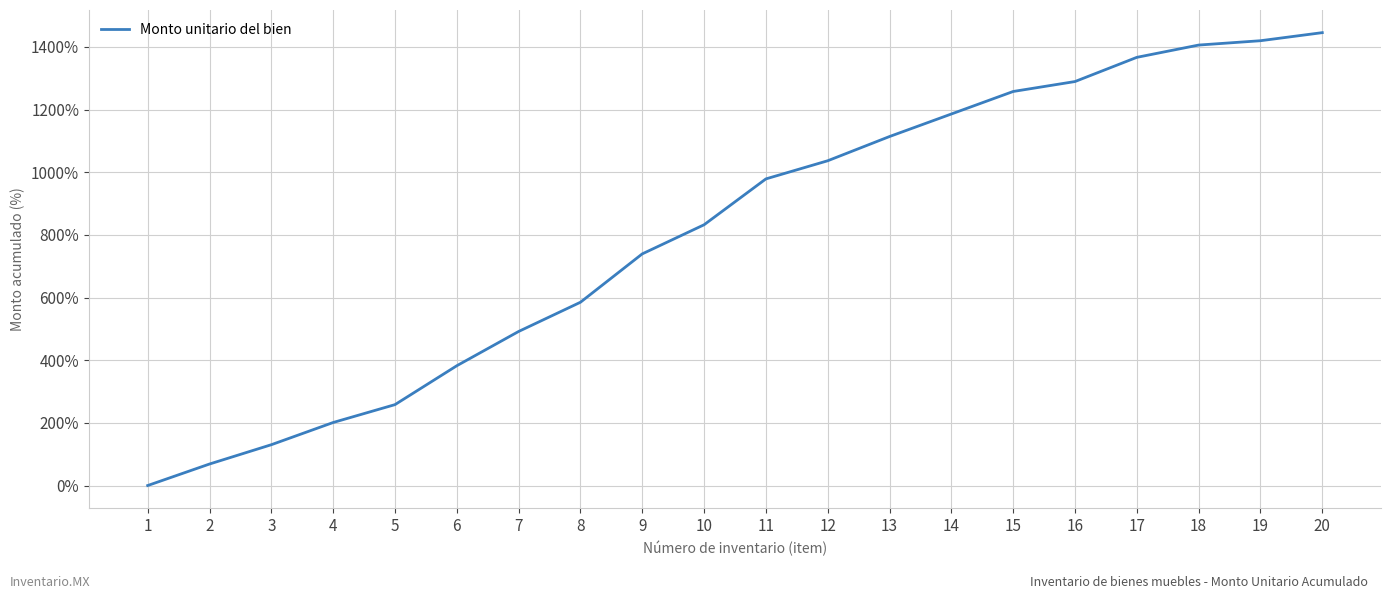

What is the difference between the maximum and minimum values?

1445.4